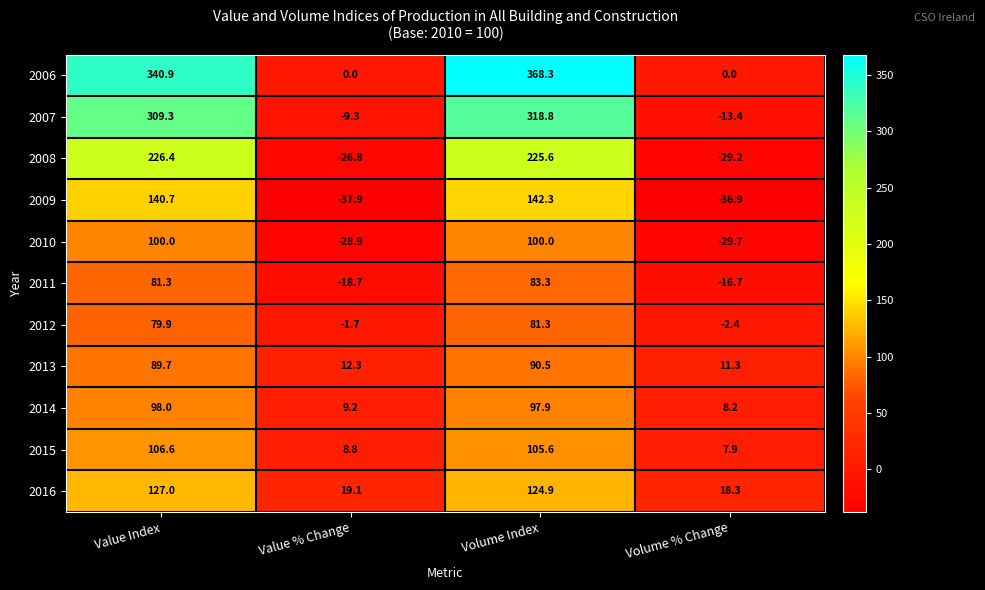

Where is 2012 nearest to the value 39?

Value % Change